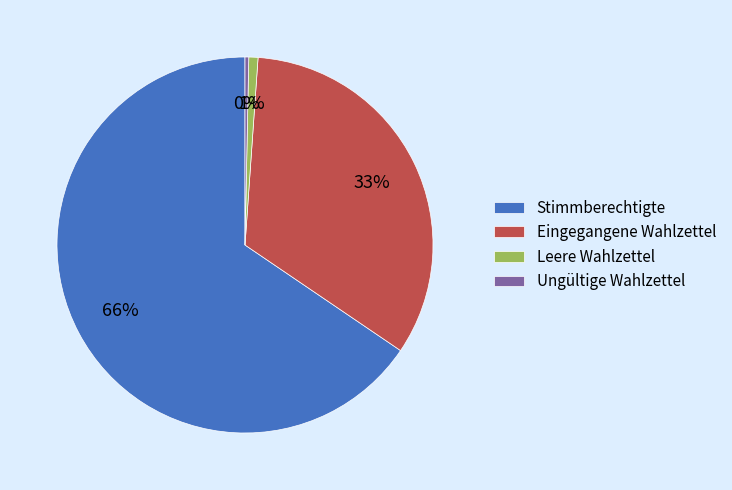

The Leere Wahlzettel slice represents 1% of the pie. True or false?

True